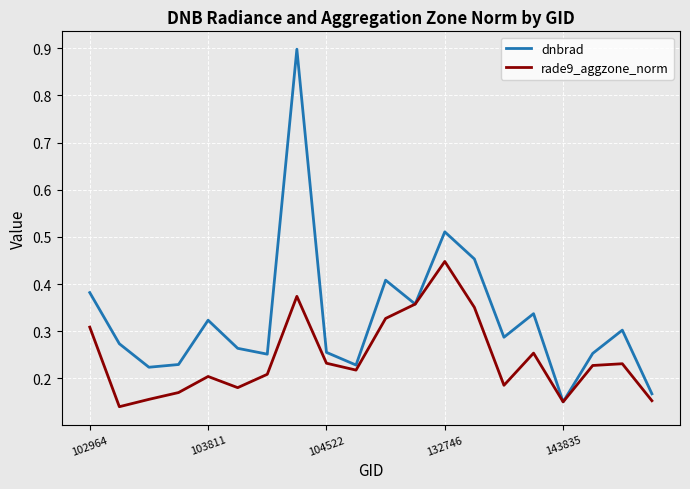

Which series has the largest range (max minus min)?

dnbrad